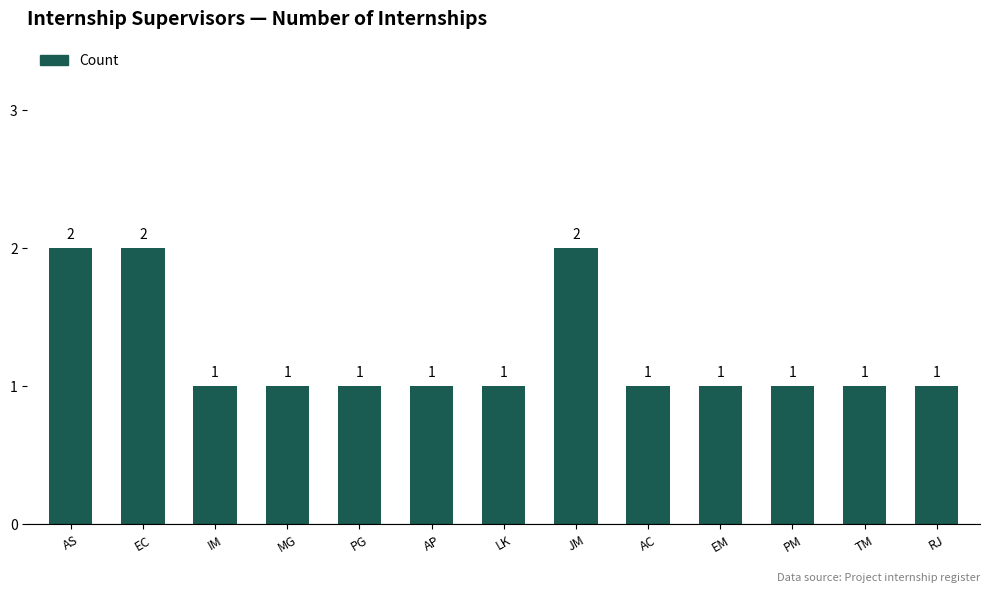

What is the sum of all values?

16